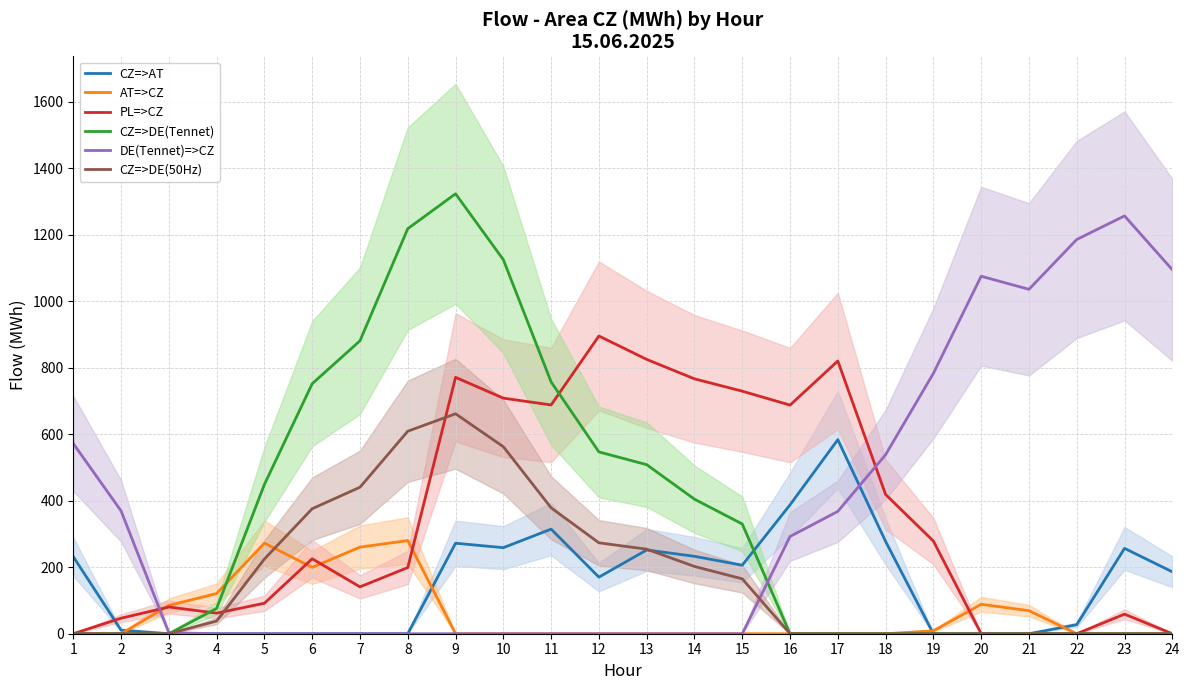

At 17, list the series in order from largest to smallest.

PL=>CZ, CZ=>AT, DE(Tennet)=>CZ, AT=>CZ, CZ=>DE(Tennet), CZ=>DE(50Hz)